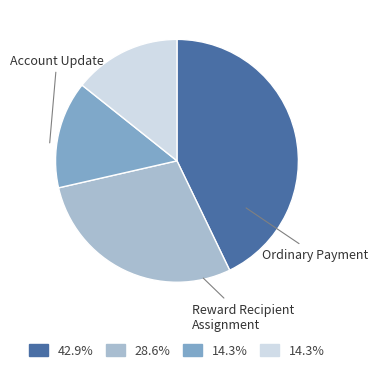

Is there any slice that represents more than half of the pie?

No